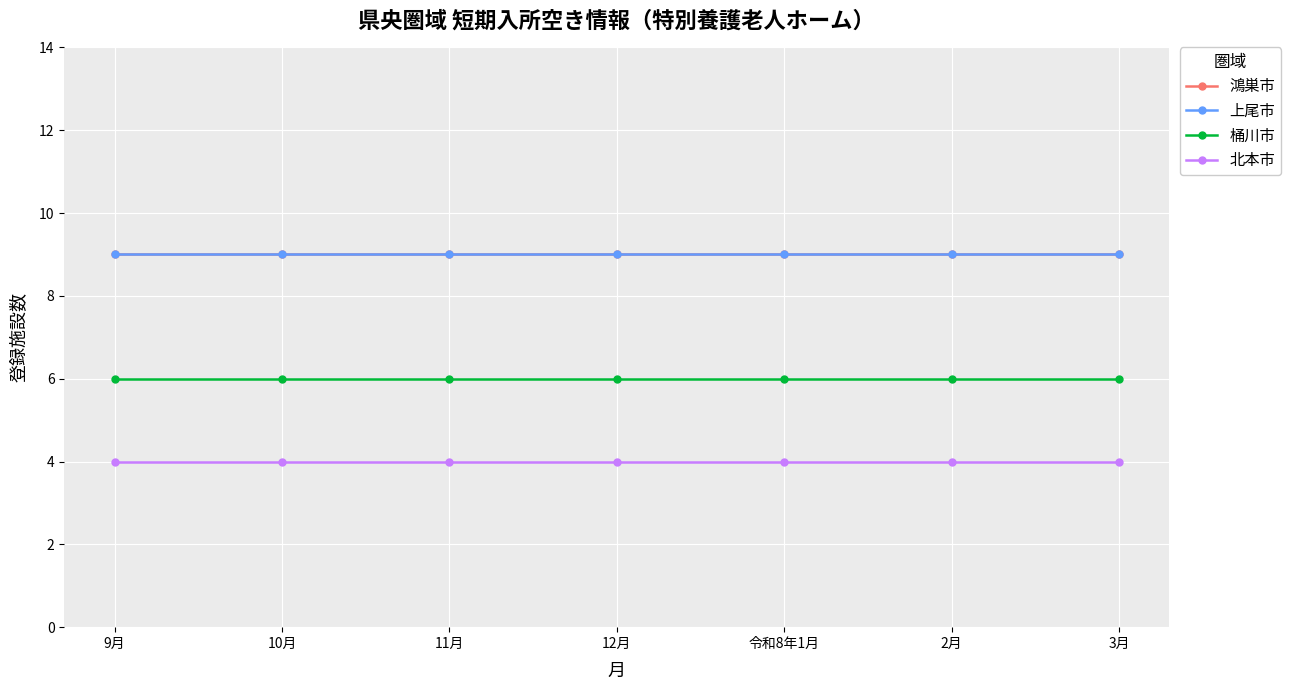

What is the label of the 5th point from the right?

11月